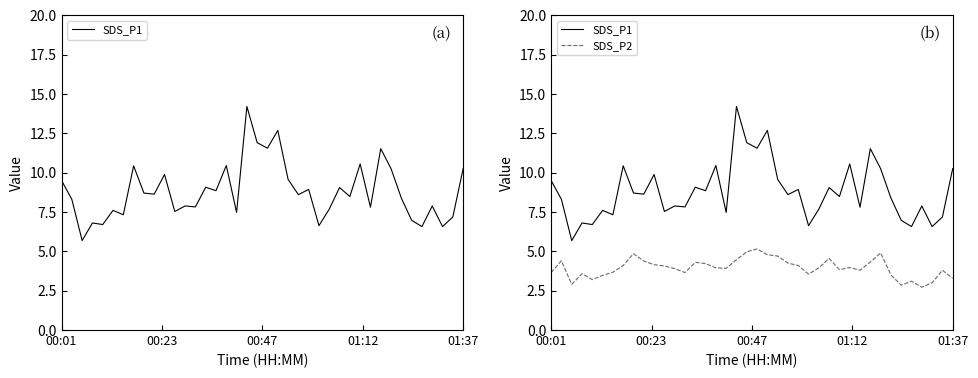

Count the number of categories in the chart.

40